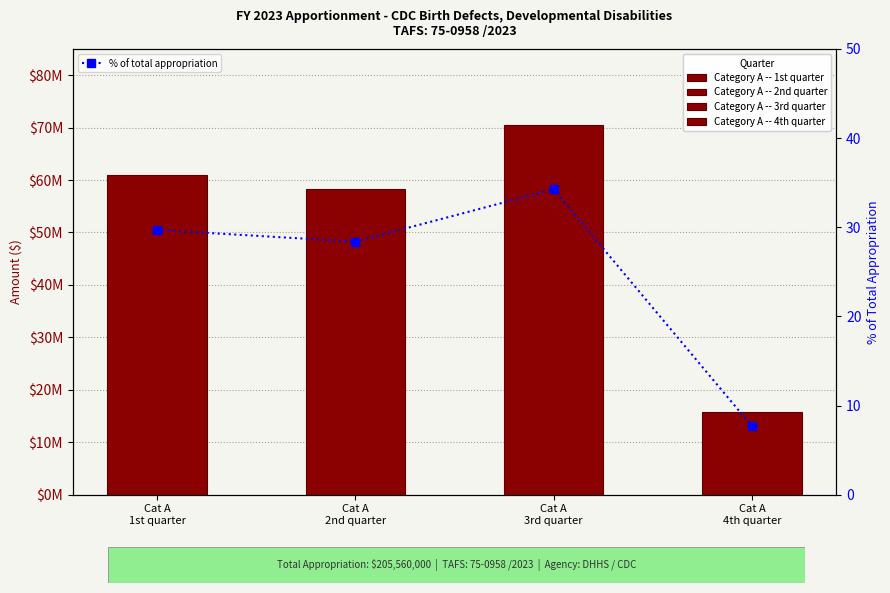

What is the difference between the second highest and second lowest values?

1.3